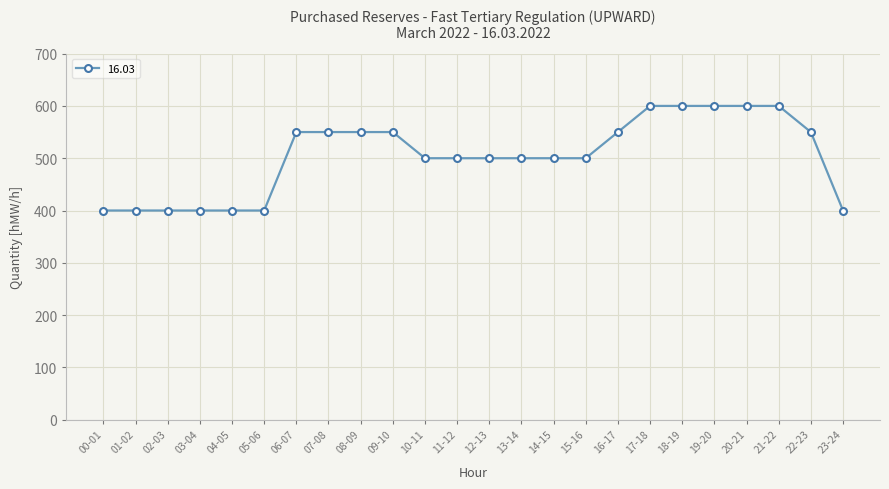

Approximately how many times larger is the value at 04-05 compared to 02-03?

1.0